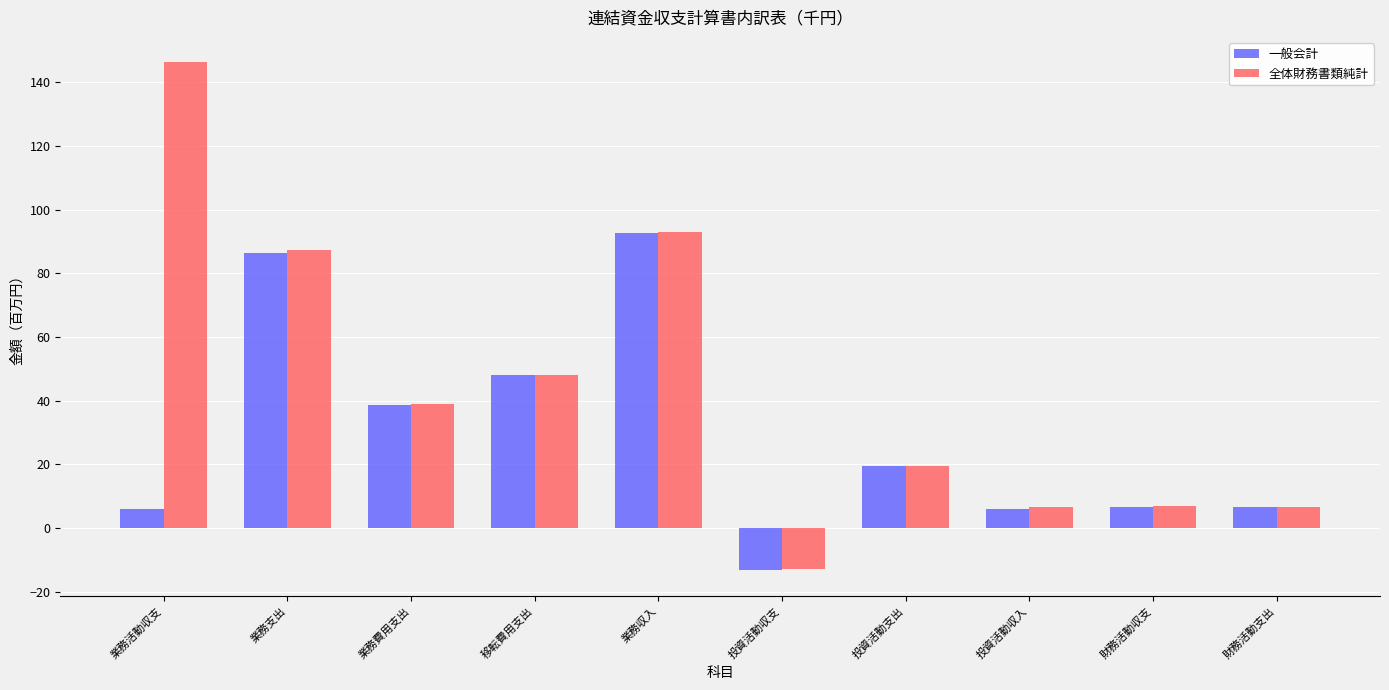

Between 投資活動支出 and 財務活動支出, which series saw the biggest shift?

一般会計